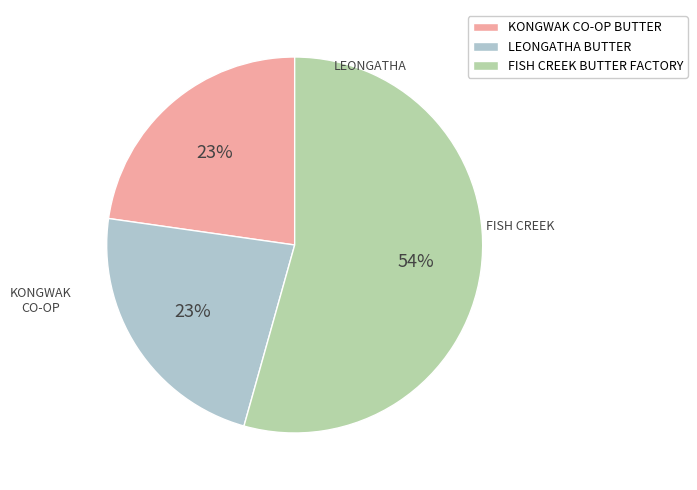

Count the number of slices in the pie.

3